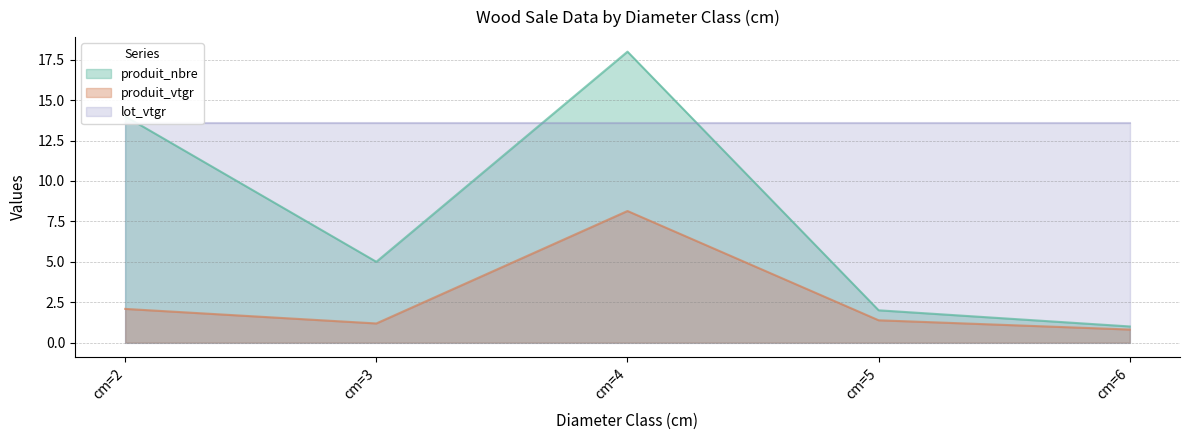

Which series has the widest spread of values?

produit_nbre